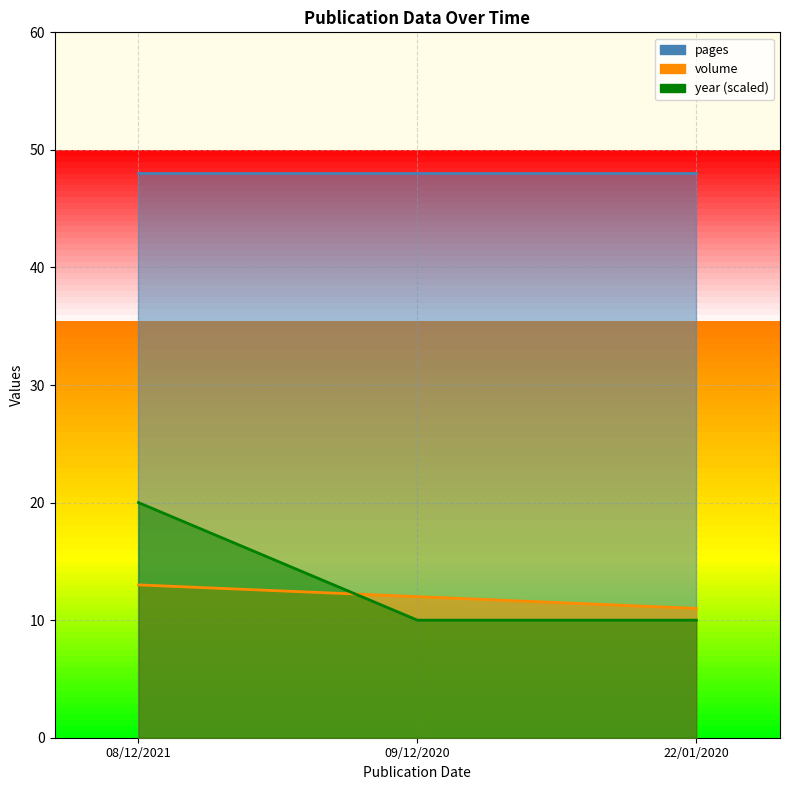

Count the volume values in the range 11 to 13.

3